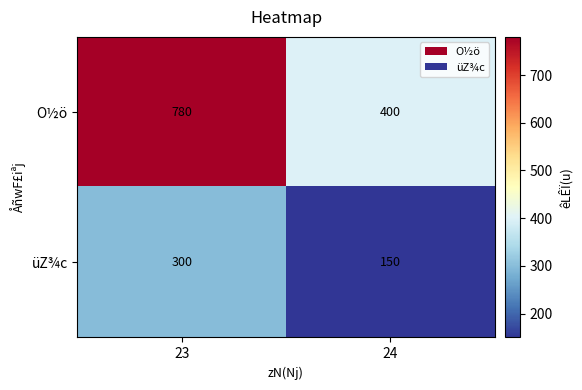

Reading left to right, list all the values displayed in this chart.

O½ö: 23=780	24=400
üZ¾c: 23=300	24=150